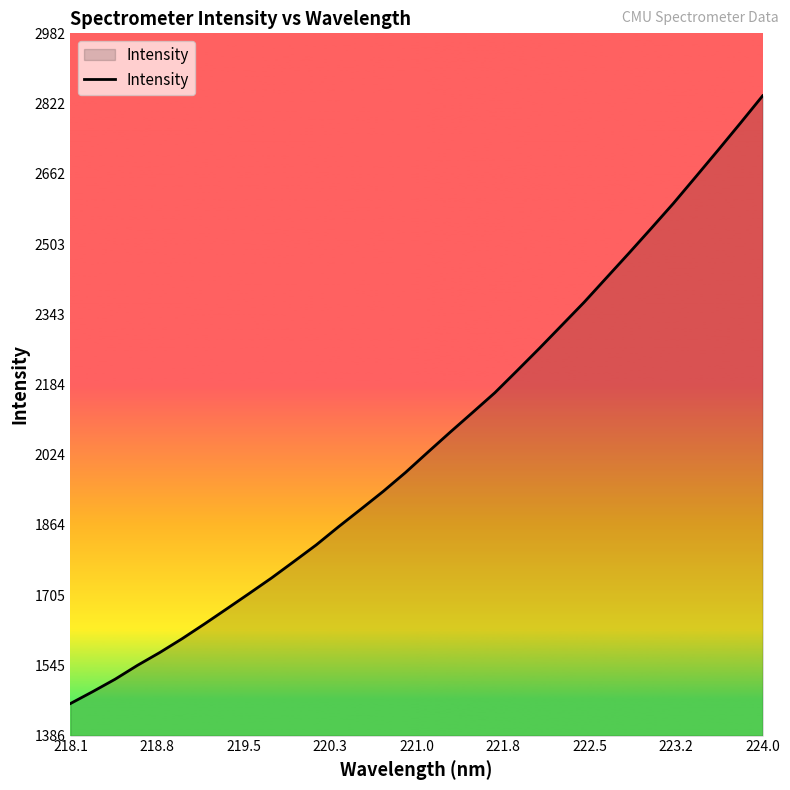

How many values exceed 2029?

16